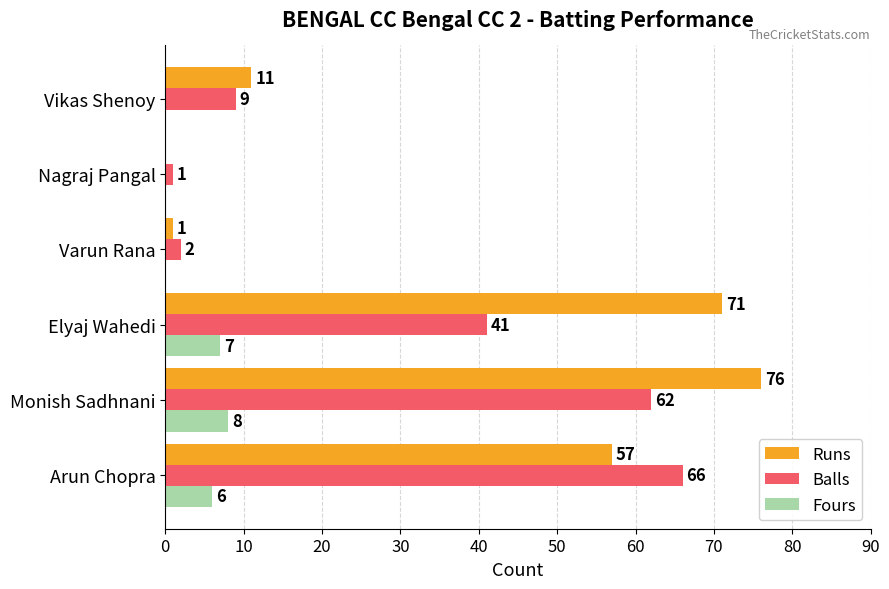

Count the Fours values in the range 0 to 7.

5